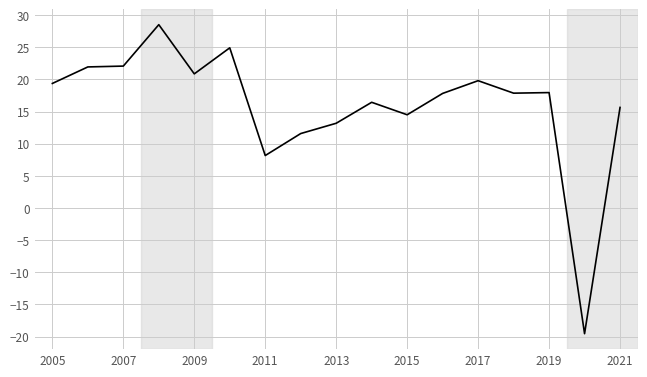

What is the smallest value displayed?

-19.5